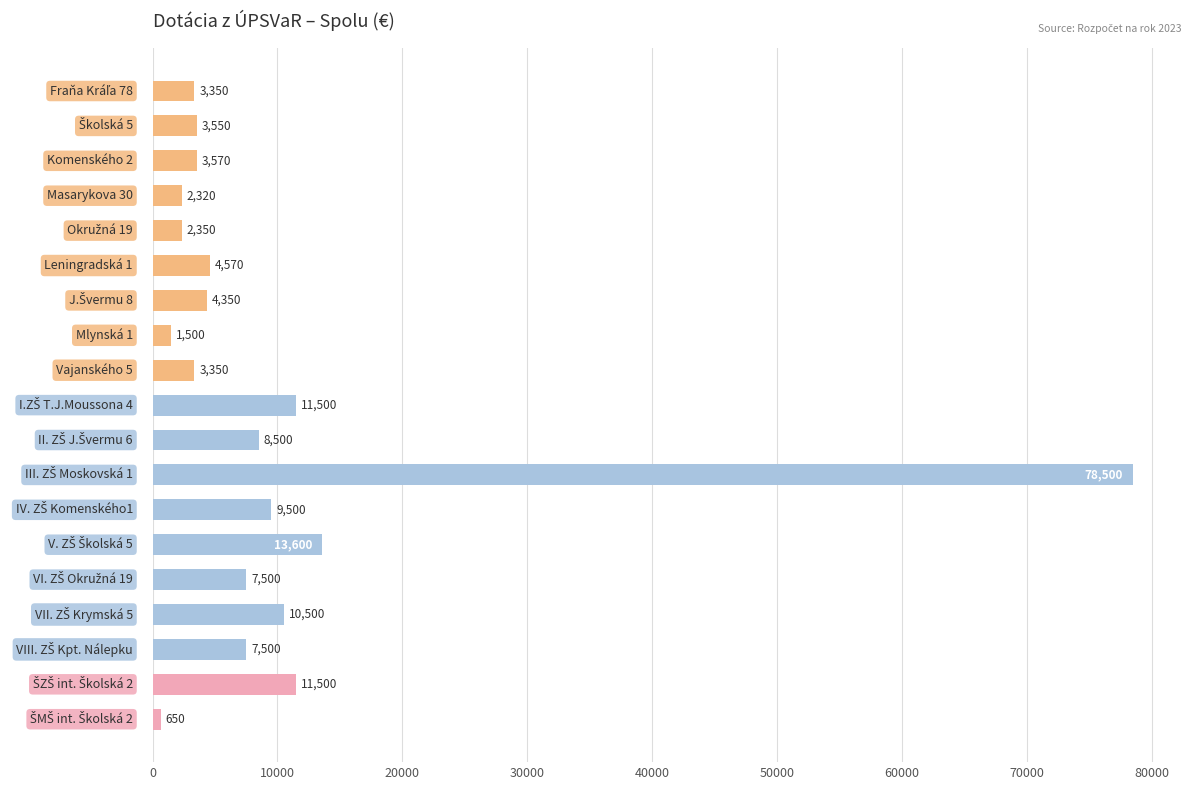

Reading bottom to top, transcribe all the data shown in this chart.

650	11500	7500	10500	7500	13600	9500	78500	8500	11500	3350	1500	4350	4570	2350	2320	3570	3550	3350